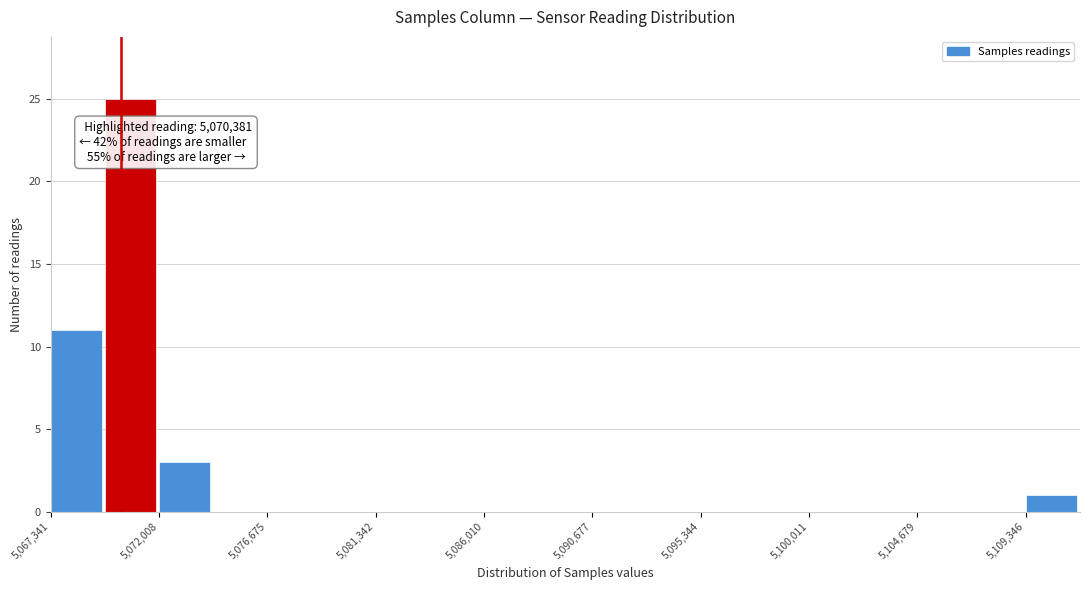

Which range on the x-axis has the tallest bar?

5069500 to 5072000